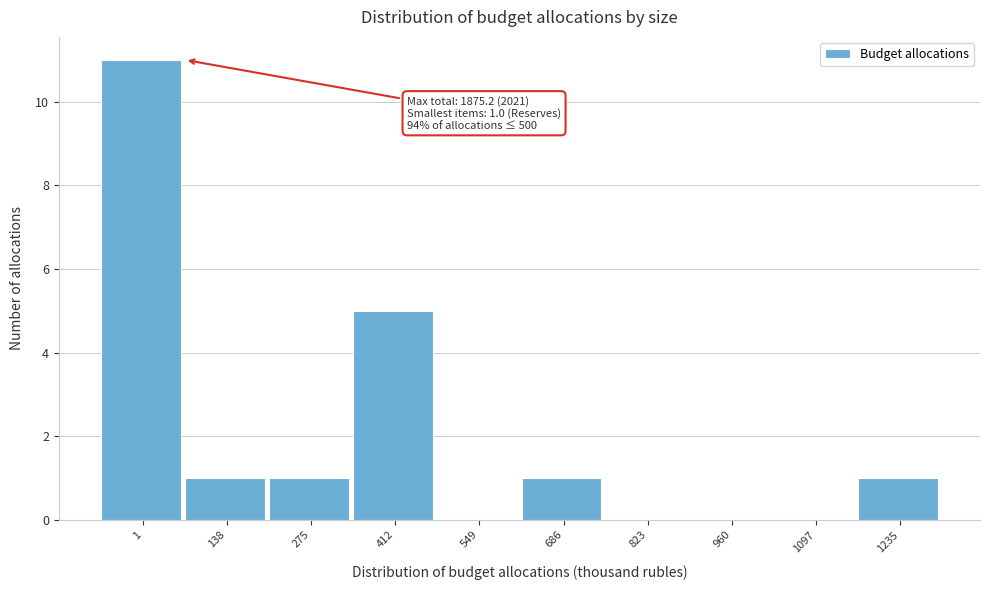

Reading left to right, transcribe all the data shown in this chart.

1=11	138=1	275=1	412=5	549=0	686=1	823=0	960=0	1097=0	1235=1